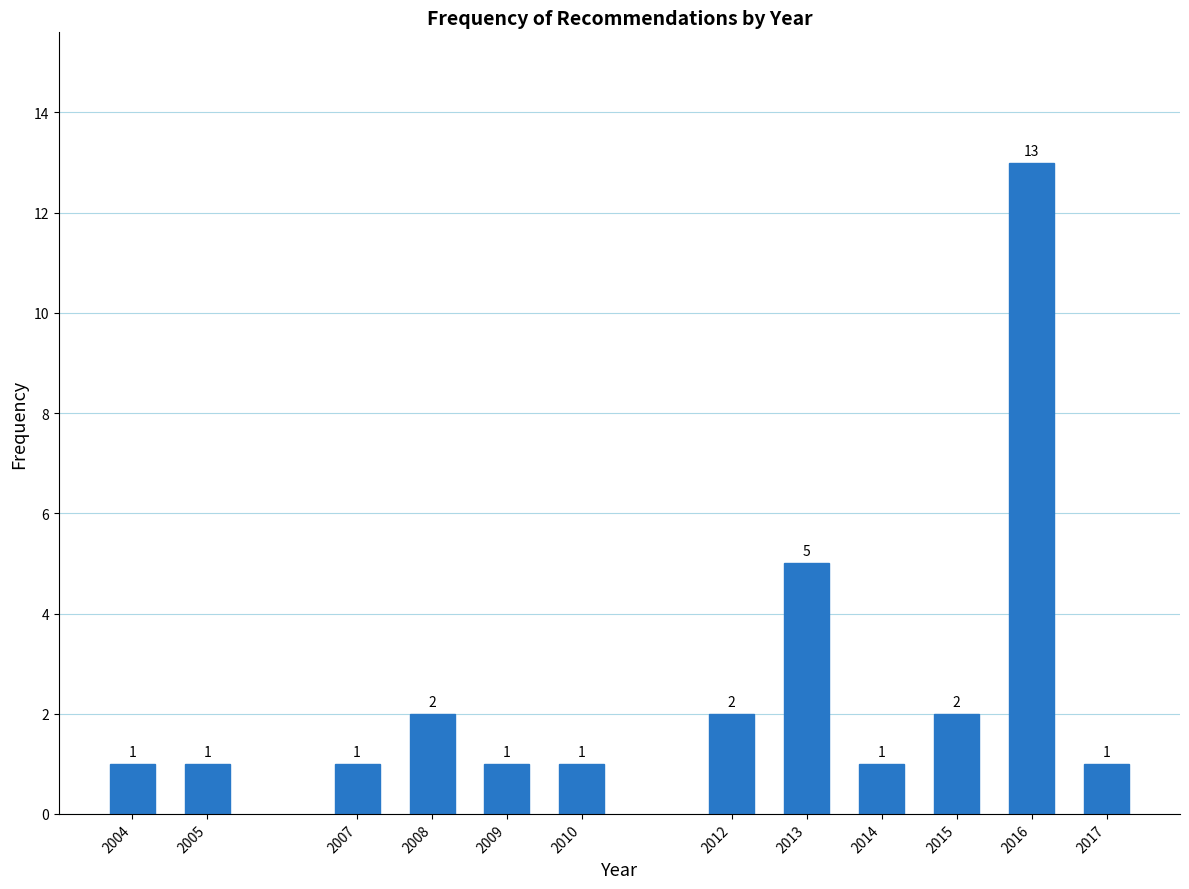

Reading left to right, list all the values displayed in this chart.

1	1	1	2	1	1	2	5	1	2	13	1